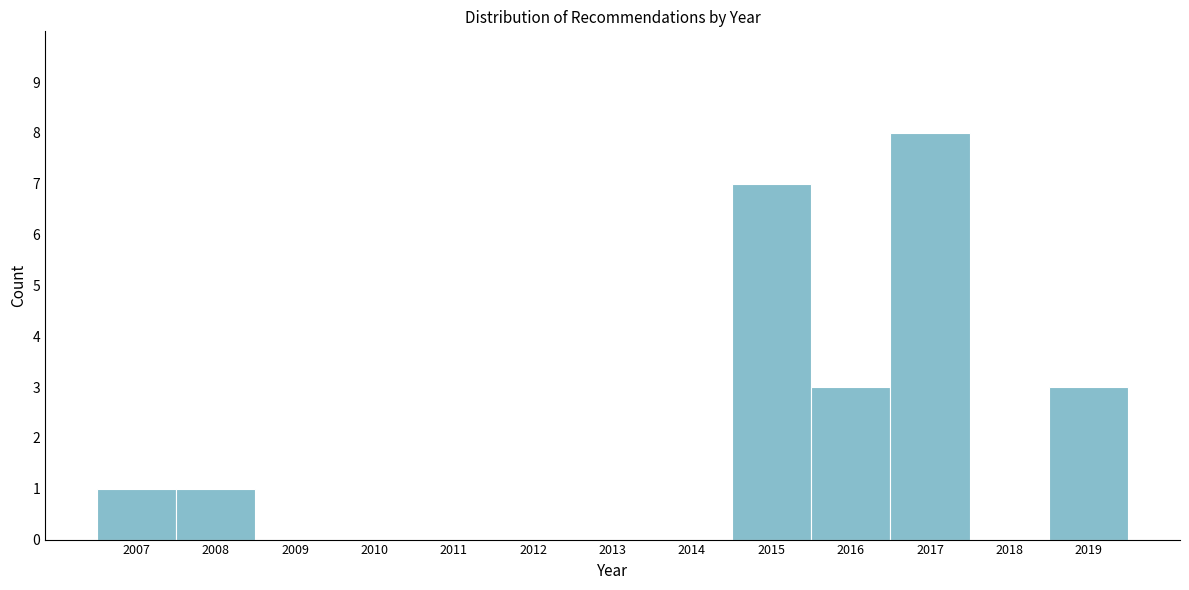

Reading left to right, transcribe this chart: for each bar, give the range it covers on the x-axis and its height. The values are not printed on the chart, so give them approximately, as read against the axis.

2006.5 to 2007.5: 1
2007.5 to 2008.5: 1
2008.5 to 2009.5: 0
2009.5 to 2010.5: 0
2010.5 to 2011.5: 0
2011.5 to 2012.5: 0
2012.5 to 2013.5: 0
2013.5 to 2014.5: 0
2014.5 to 2015.5: 7
2015.5 to 2016.5: 3
2016.5 to 2017.5: 8
2017.5 to 2018.5: 0
2018.5 to 2019.5: 3